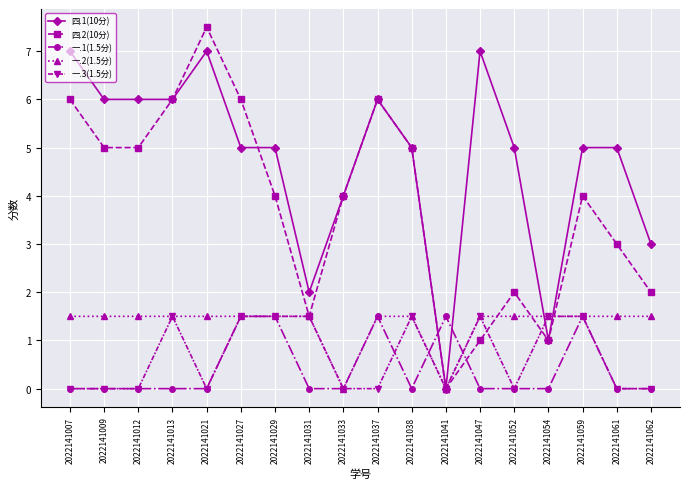

Which series has the largest range (max minus min)?

四.2(10分)